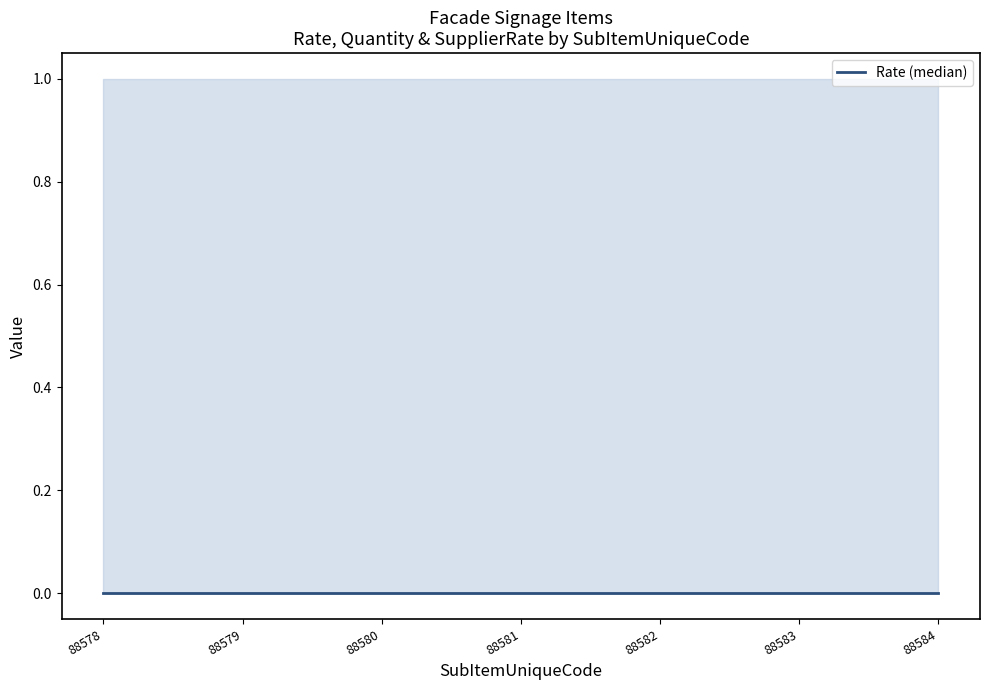

Which has a higher value, 88580 or 88581?

88580